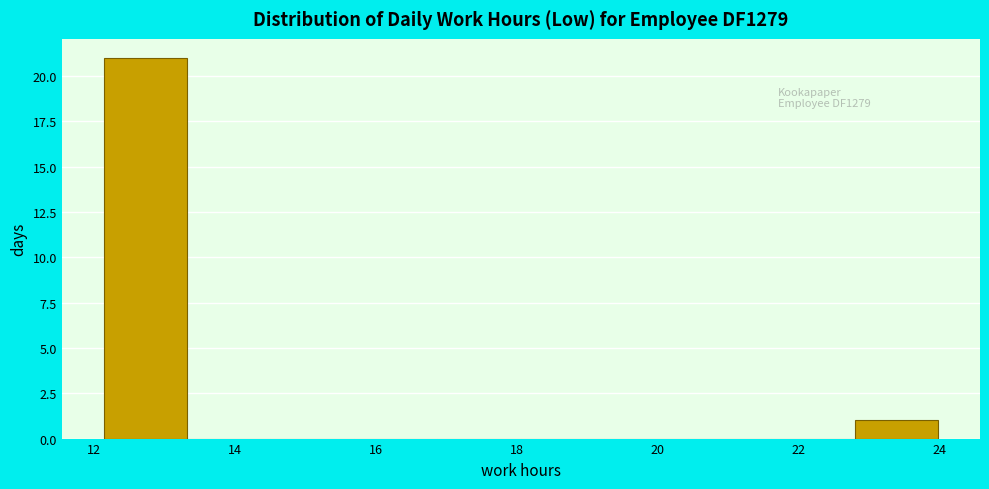

Over which range of the x-axis is the bar tallest?

12.2 to 13.4